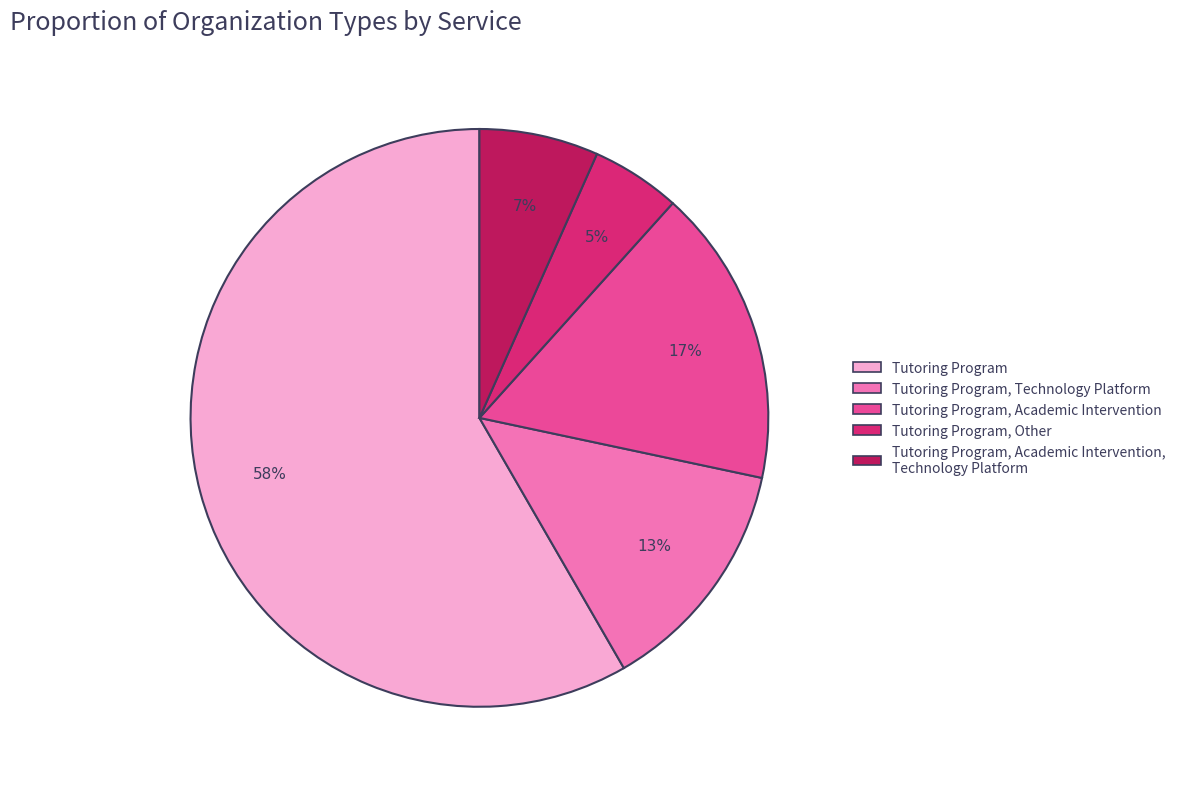

Which category has the biggest portion of the pie?

Tutoring Program